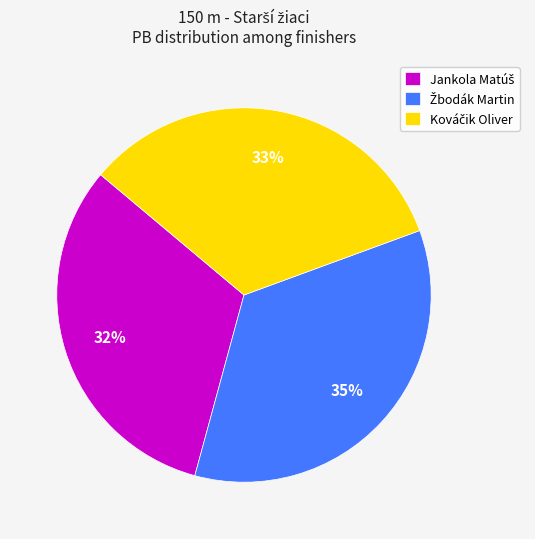

Does any single category account for the majority?

No